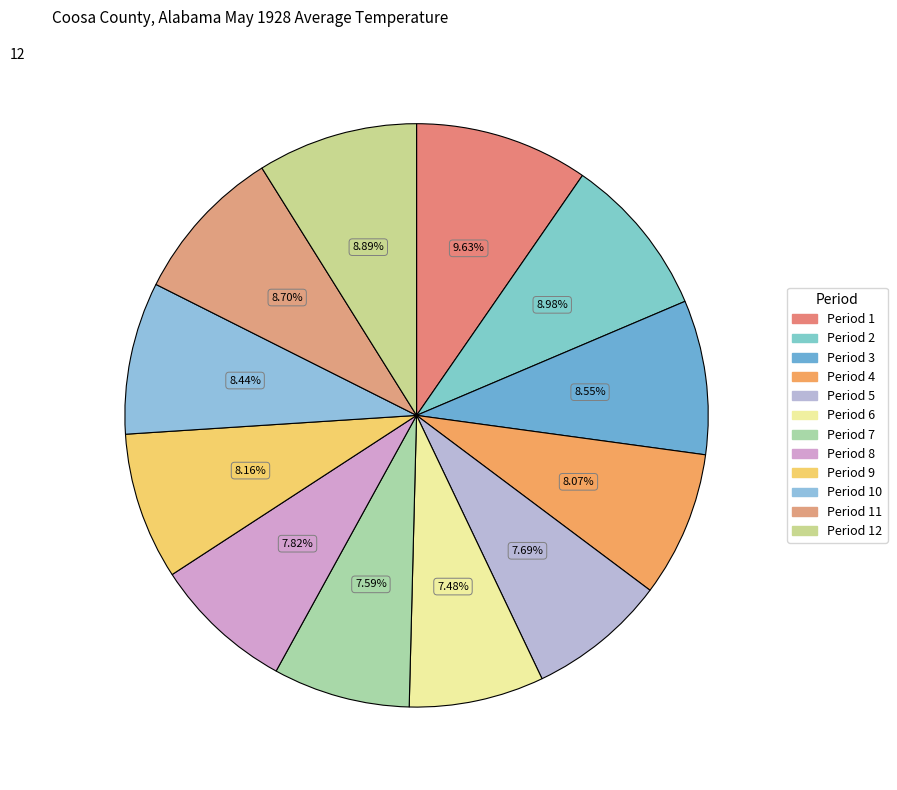

How many slices are in this pie chart?

12